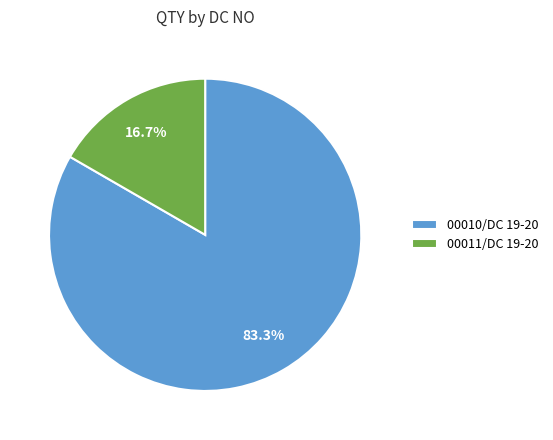

Which has a higher value, 00011/DC 19-20 or 00010/DC 19-20?

00010/DC 19-20